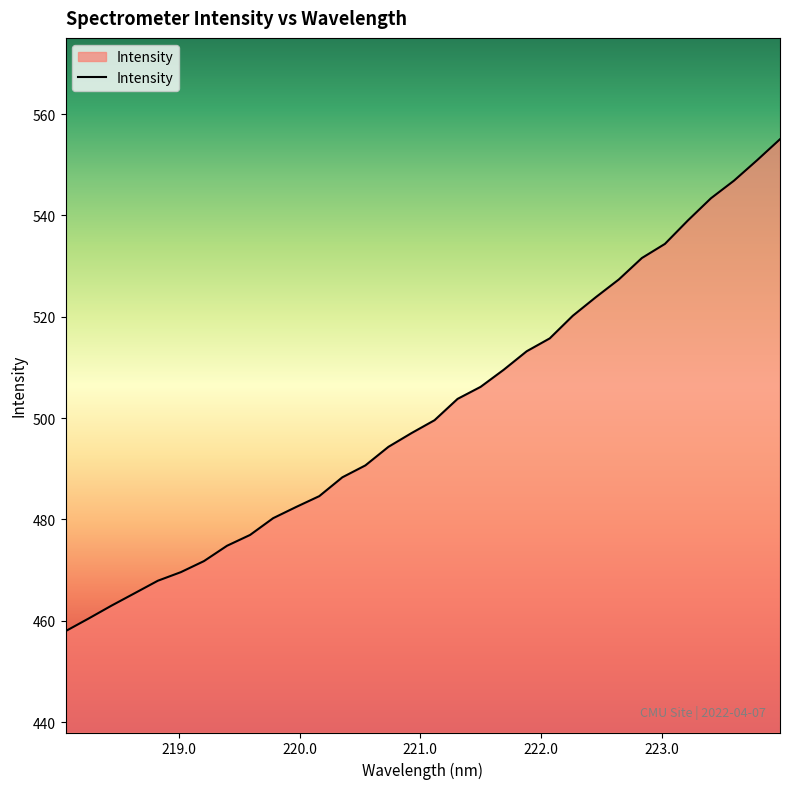

What is the difference between the maximum and minimum values?

97.1